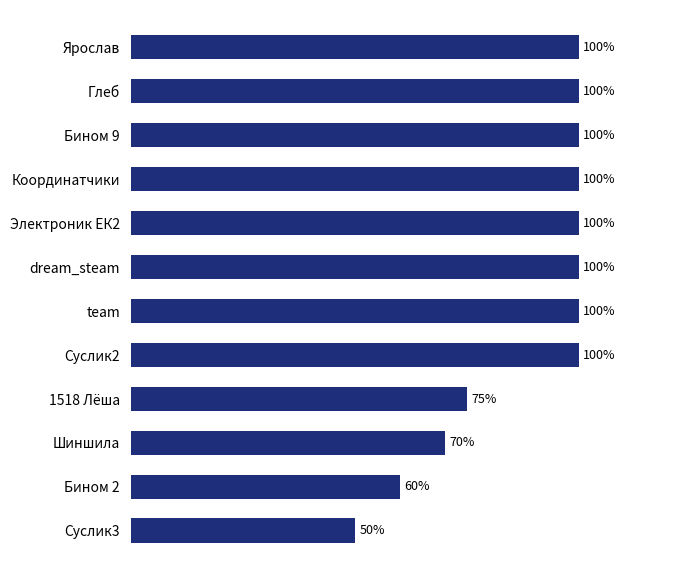

At which category does the chart reach its minimum across all series?

Суслик3